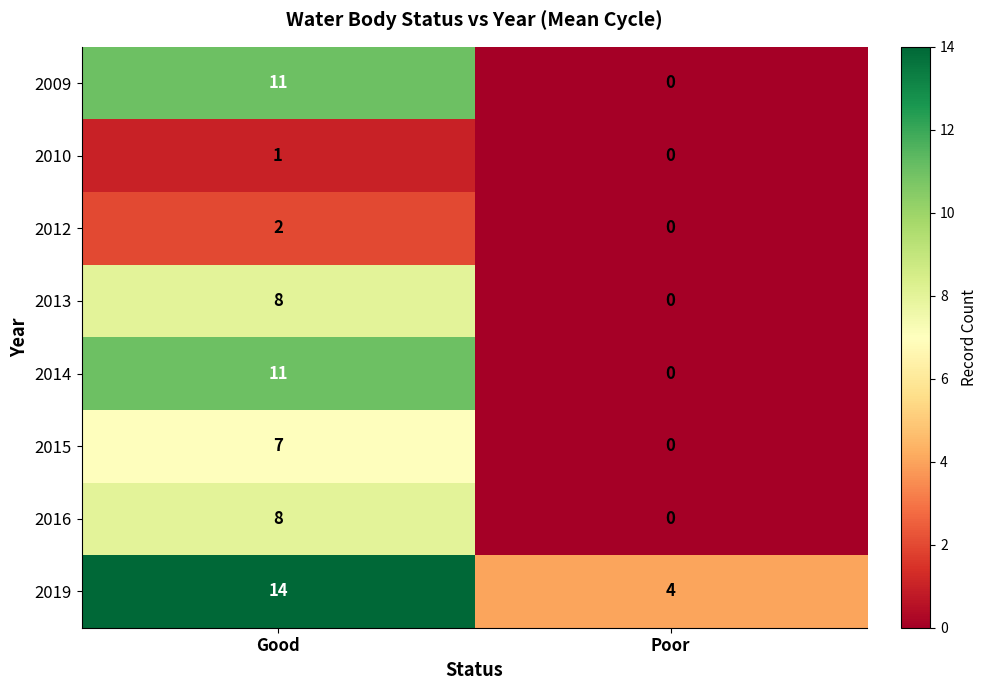

At which label does 2013 reach its peak?

Good